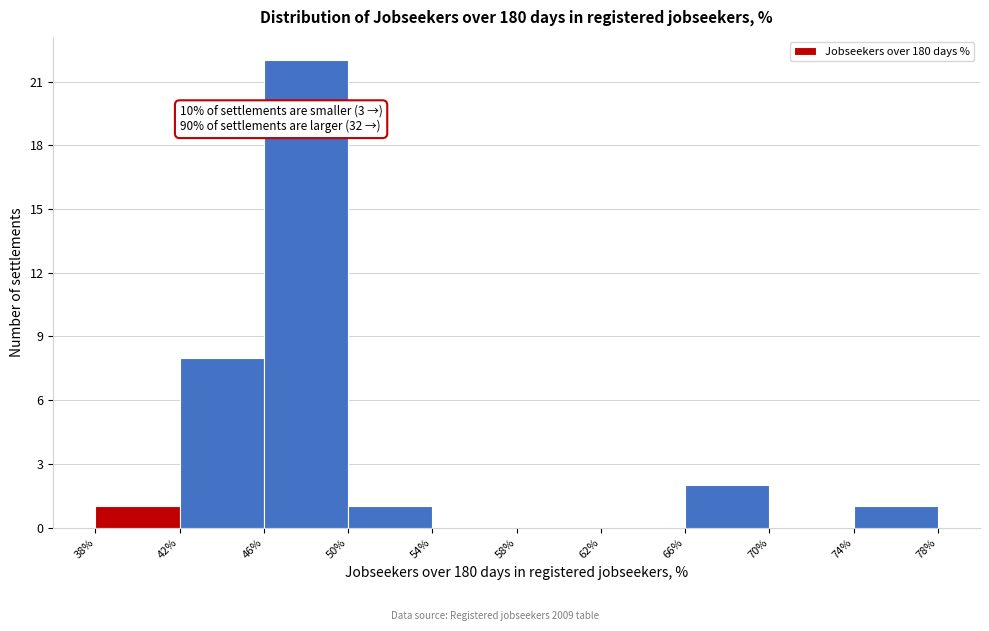

Which range on the x-axis has the tallest bar?

46% to 50%